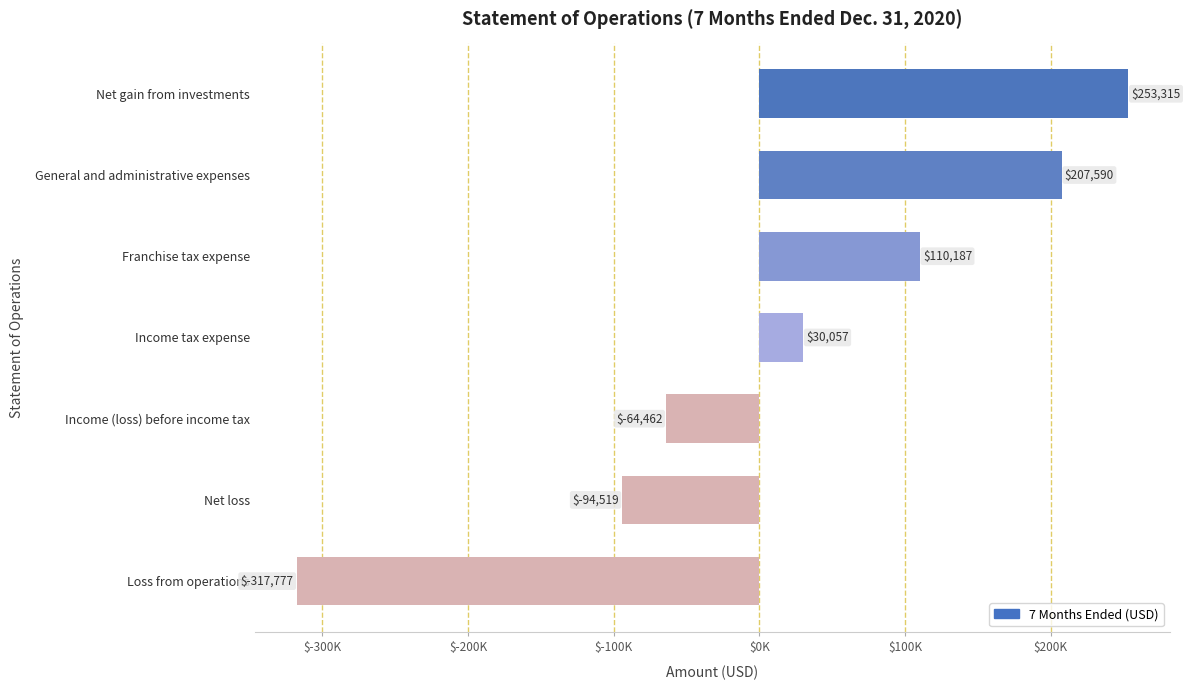

At which label is the value closest to -32231?

Income (loss) before income tax